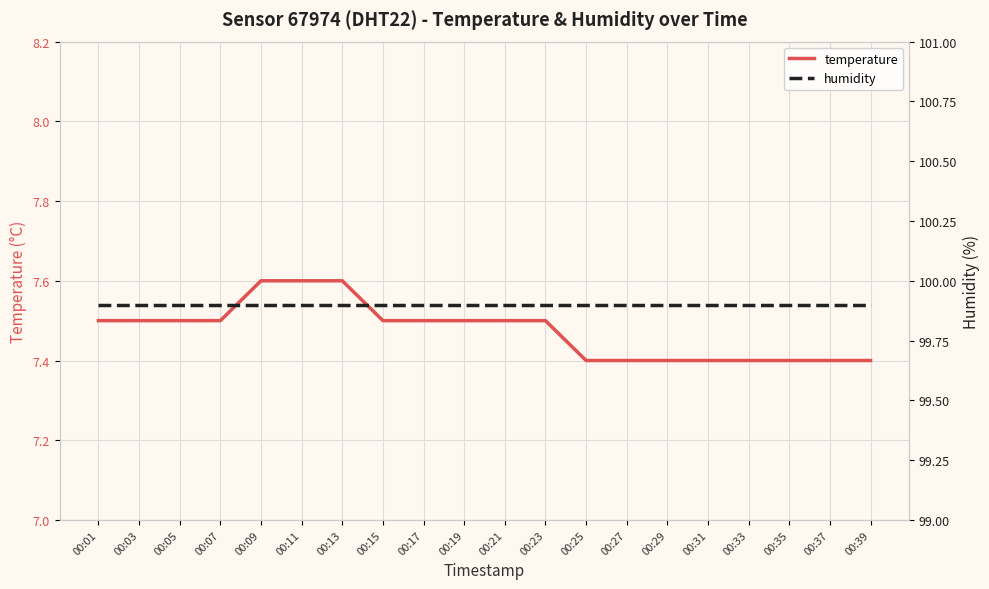

Rank the series at 00:09 from highest to lowest value.

humidity, temperature